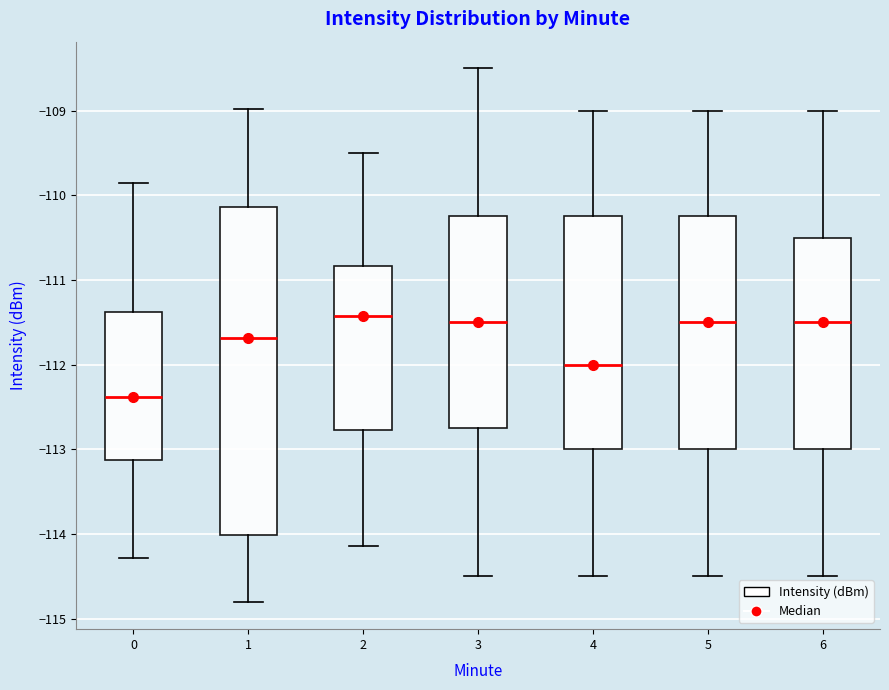

Which box is the tallest, from its lower edge to its upper edge?

1